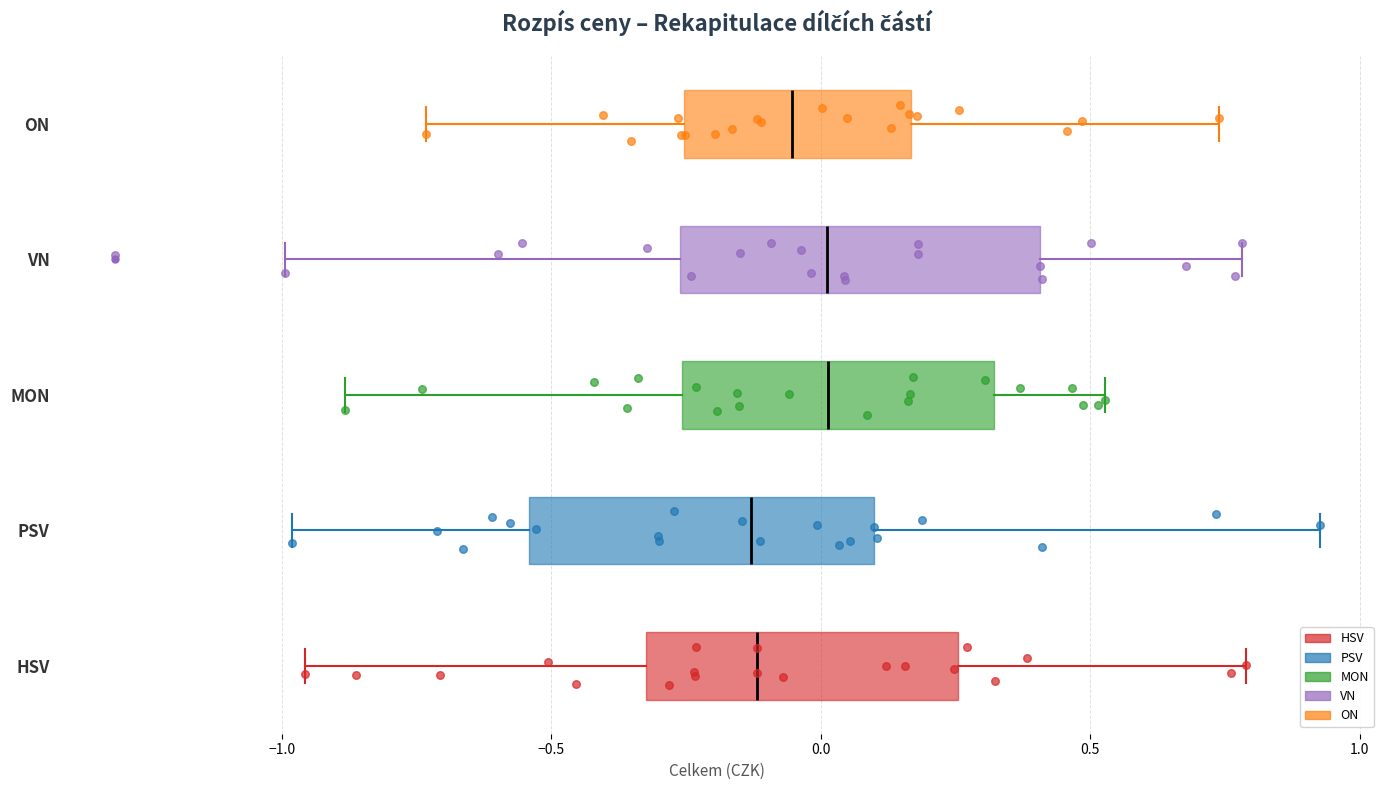

Reading bottom to top, read every box against the x-axis: the position of its median line, the range the box covers, and the ends of its whiskers. The values are not printed on the chart, so give them approximately, as read against the axis.

HSV: median -0.10, box -0.30 to 0.25, whiskers -0.95 to 0.80
PSV: median -0.15, box -0.55 to 0.10, whiskers -1.00 to 0.95
MON: median 0.00, box -0.25 to 0.30, whiskers -0.90 to 0.55
VN: median 0.00, box -0.25 to 0.40, whiskers -1.00 to 0.80
ON: median -0.05, box -0.25 to 0.15, whiskers -0.75 to 0.75